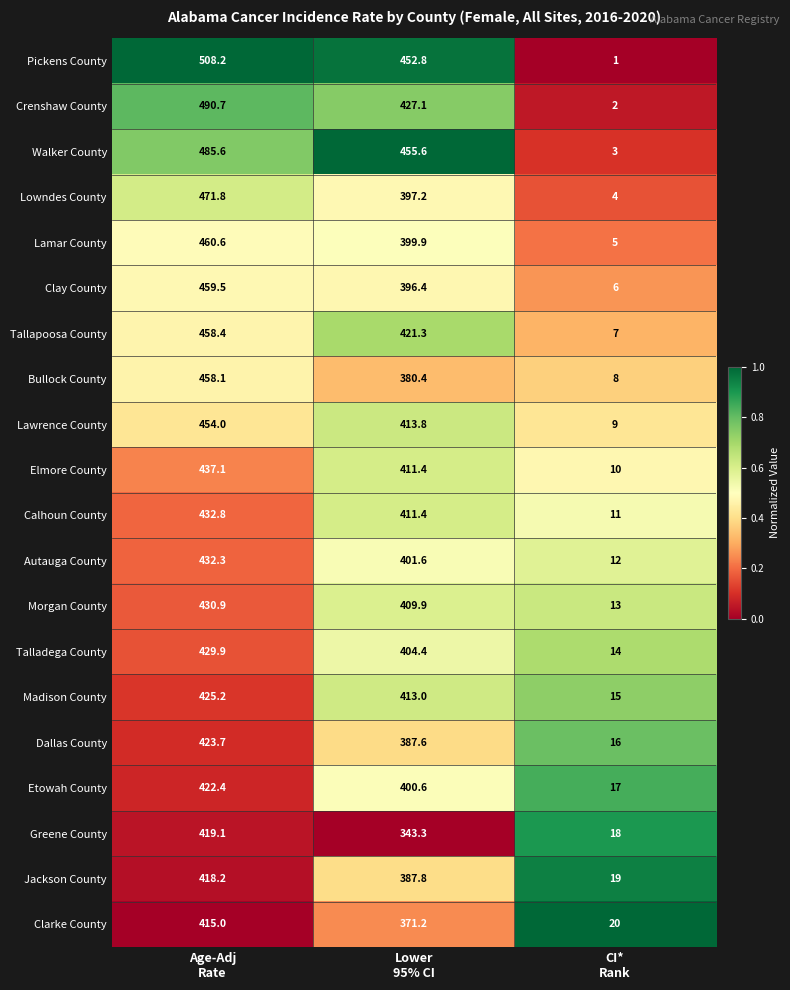

Which series has the largest range (max minus min)?

Pickens County